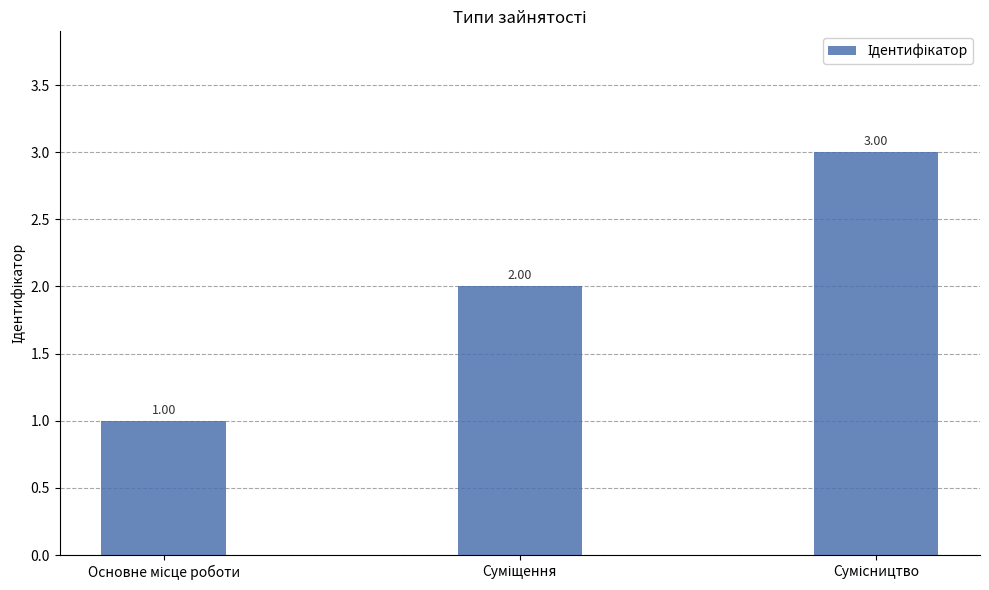

What is the sum of all values?

6